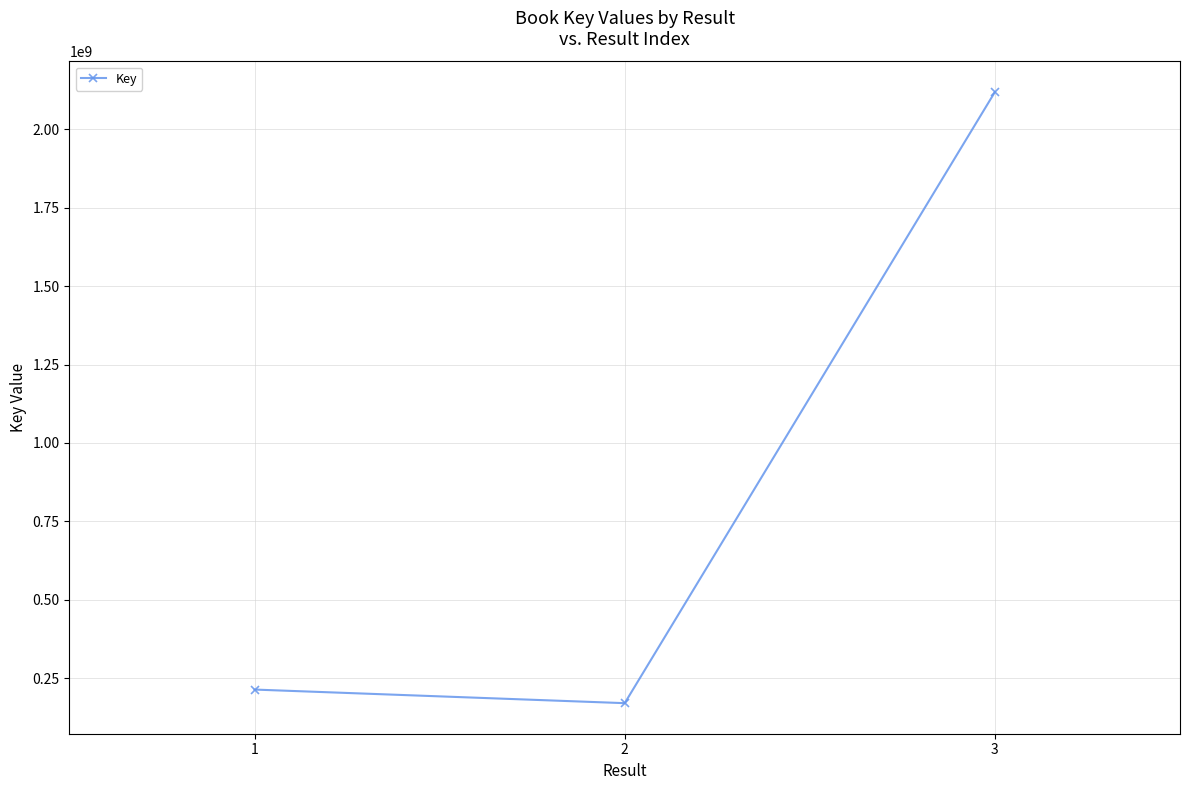

Count the number of data series in this chart.

1